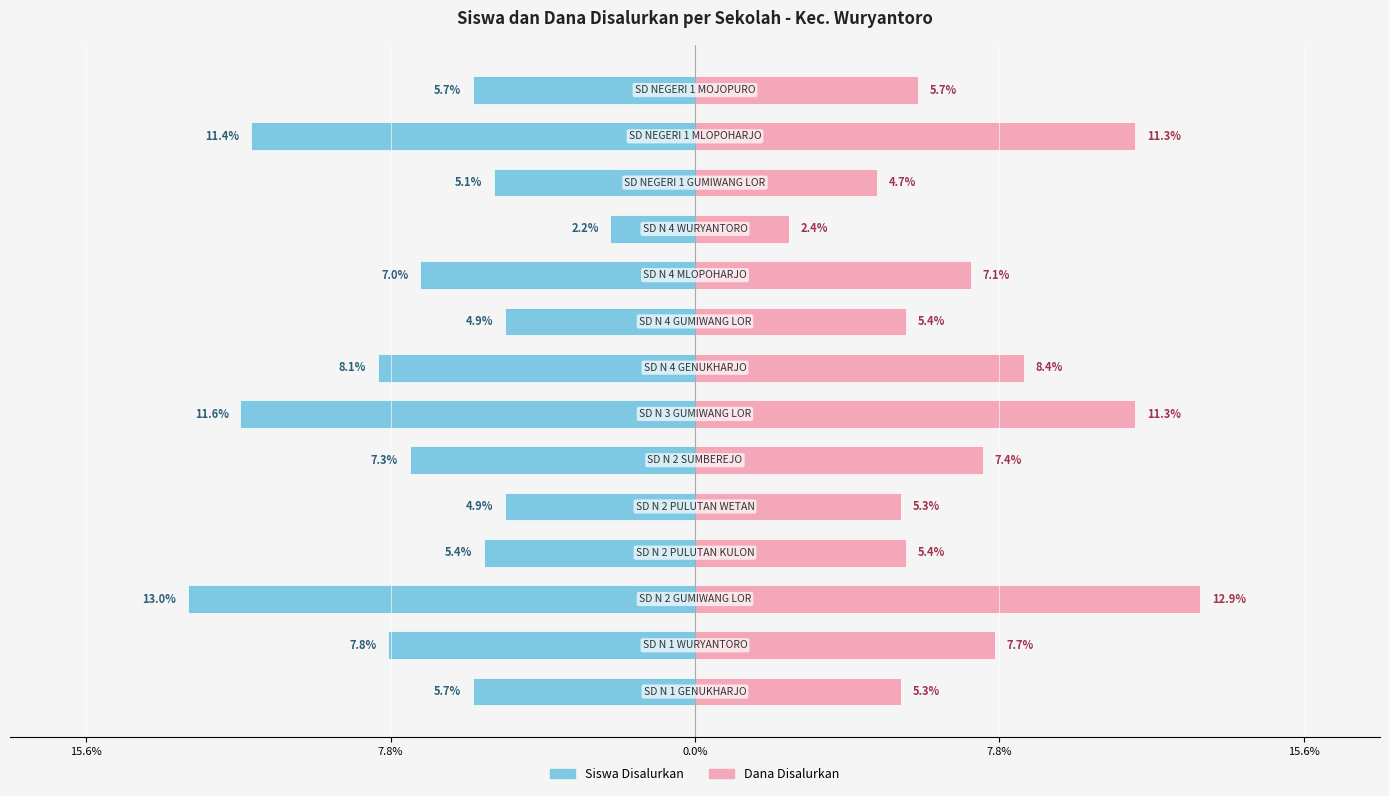

Reading right to left, transcribe all the data shown in this chart.

Siswa Disalurkan: -5.7	-11.4	-5.1	-2.2	-7.0	-4.9	-8.1	-11.6	-7.3	-4.9	-5.4	-13.0	-7.8	-5.7
Dana Disalurkan: 5.7	11.3	4.7	2.4	7.1	5.4	8.4	11.3	7.4	5.3	5.4	12.9	7.7	5.3